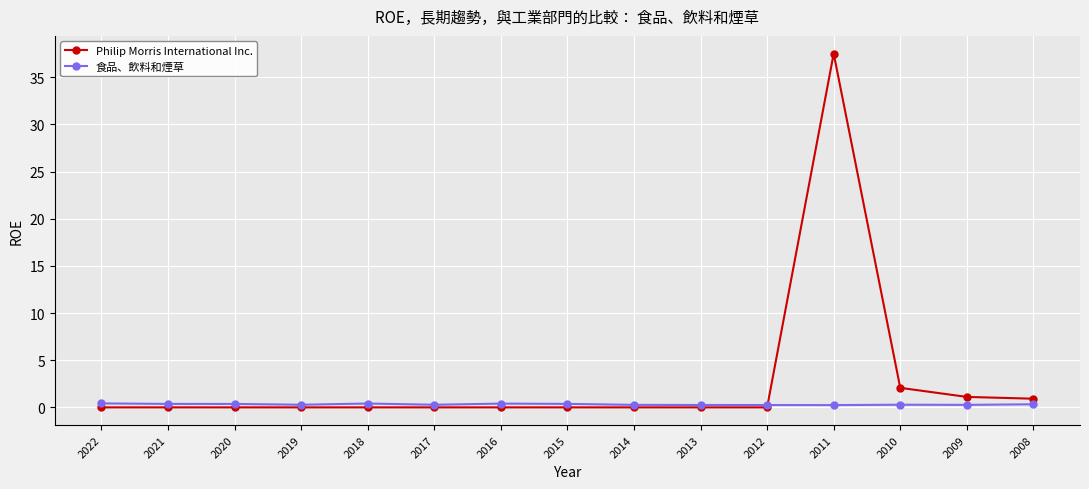

What is the average value of the Philip Morris International Inc. series?

2.8